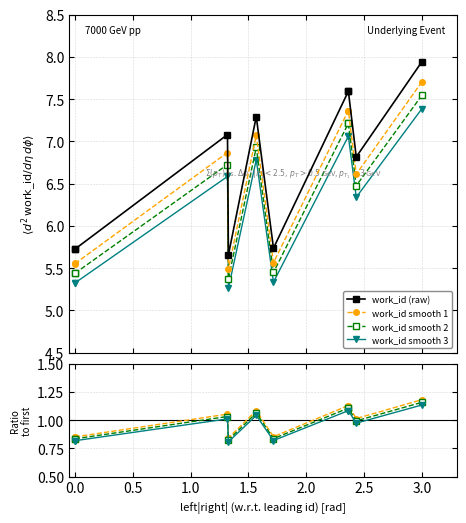

What is the average value?

6.7